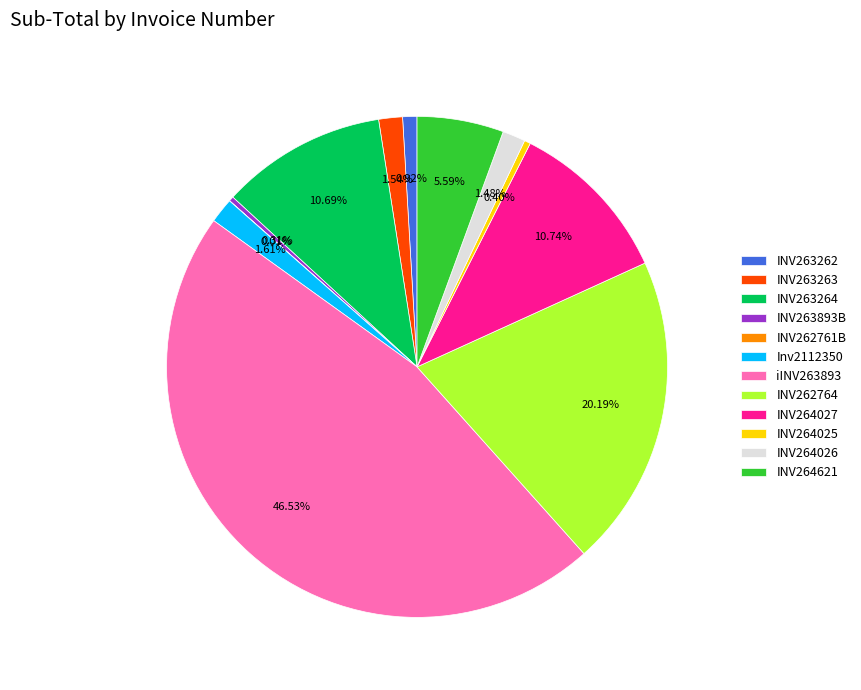

Is it true that INV264025 is 10% of the pie?

False